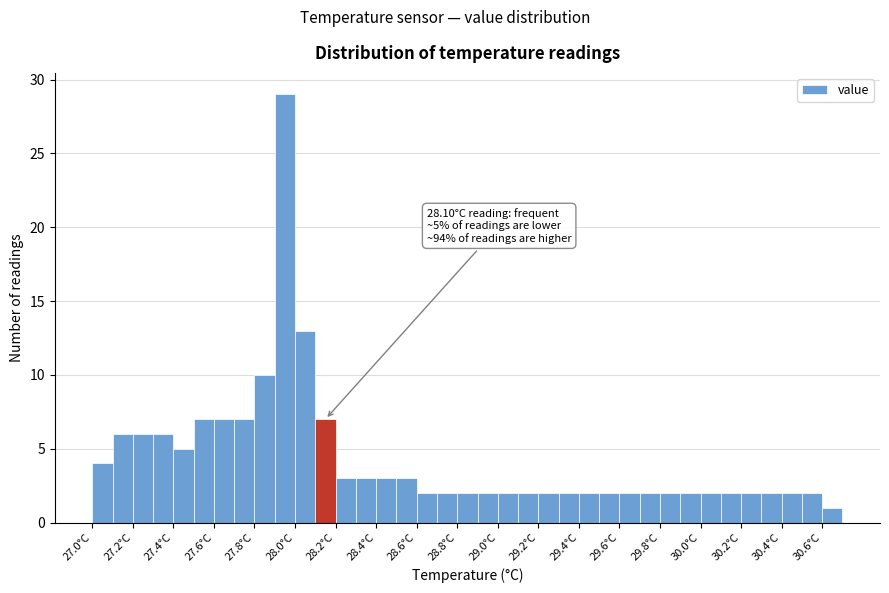

Which range on the x-axis has the tallest bar?

27.9 to 28.0